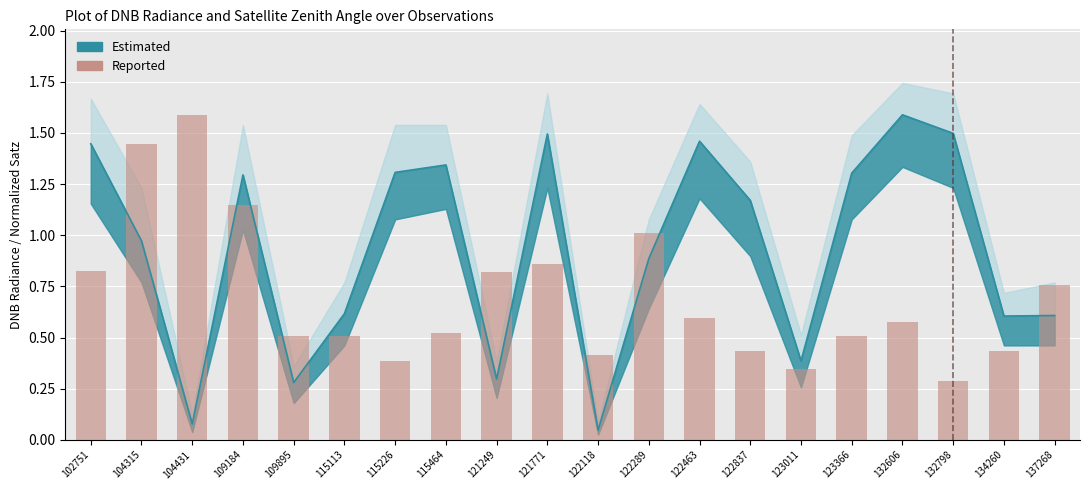

Which has a higher value, 104431 or 132798?

104431